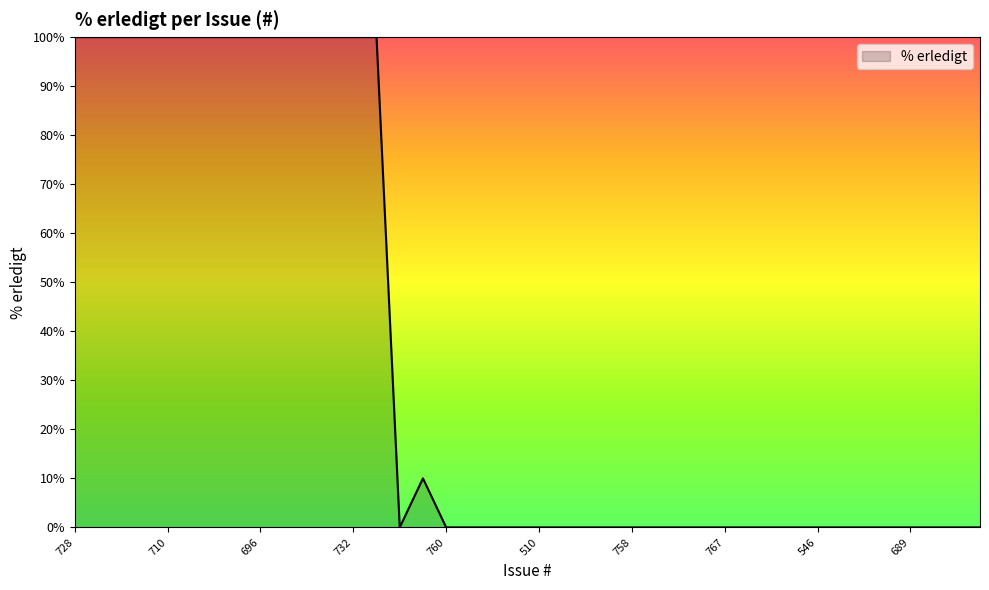

Rank the categories by value from lowest to highest.

734, 760, 618, 749, 645, 510, 476, 532, 741, 758, 526, 435, 406, 767, 427, 569, 695, 546, 701, 616, 761, 689, 479, 478, 650, 19, 728, 733, 652, 711, 710, 712, 717, 716, 696, 727, 688, 715, 732, 713